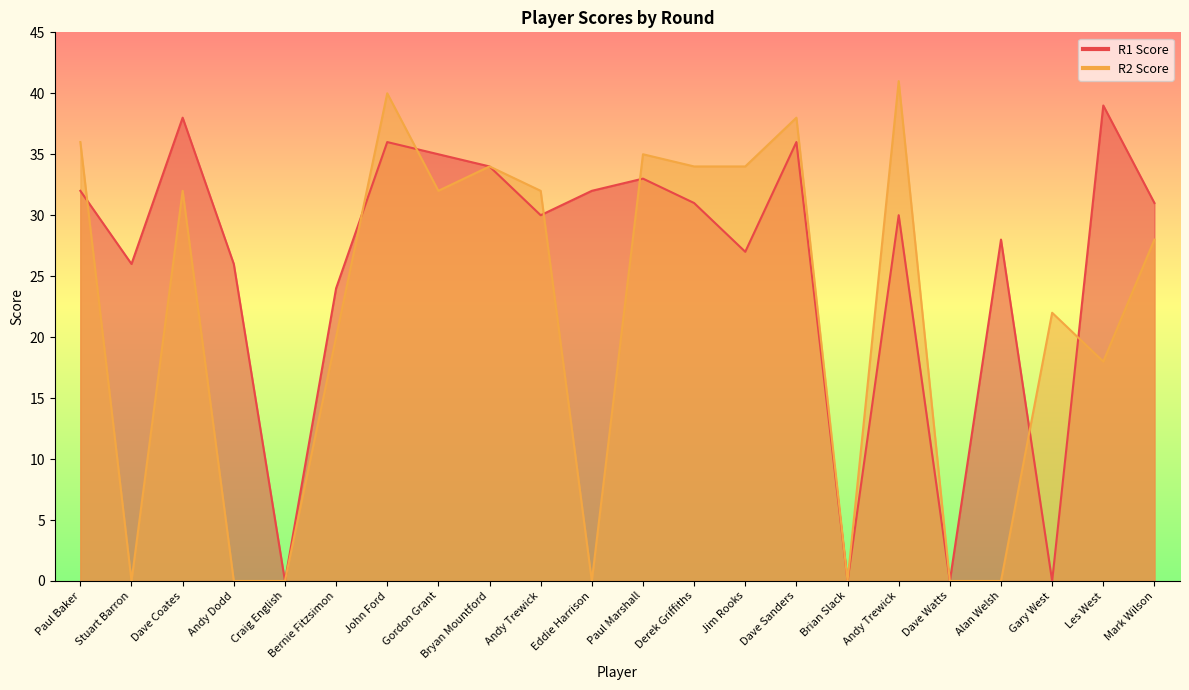

Reading right to left, extract all data points from this chart.

R1 Score: Mark Wilson=31	Les West=39	Gary West=0	Alan Welsh=28	Dave Watts=0	Andy Trewick=30	Brian Slack=0	Dave Sanders=36	Jim Rooks=27	Derek Griffiths=31	Paul Marshall=33	Eddie Harrison=32	Andy Trewick=30	Bryan Mountford=34	Gordon Grant=35	John Ford=36	Bernie Fitzsimon=24	Craig English=0	Andy Dodd=26	Dave Coates=38	Stuart Barron=26	Paul Baker=32
R2 Score: Mark Wilson=28	Les West=18	Gary West=22	Alan Welsh=0	Dave Watts=0	Andy Trewick=41	Brian Slack=0	Dave Sanders=38	Jim Rooks=34	Derek Griffiths=34	Paul Marshall=35	Eddie Harrison=0	Andy Trewick=32	Bryan Mountford=34	Gordon Grant=32	John Ford=40	Bernie Fitzsimon=20	Craig English=0	Andy Dodd=0	Dave Coates=32	Stuart Barron=0	Paul Baker=36